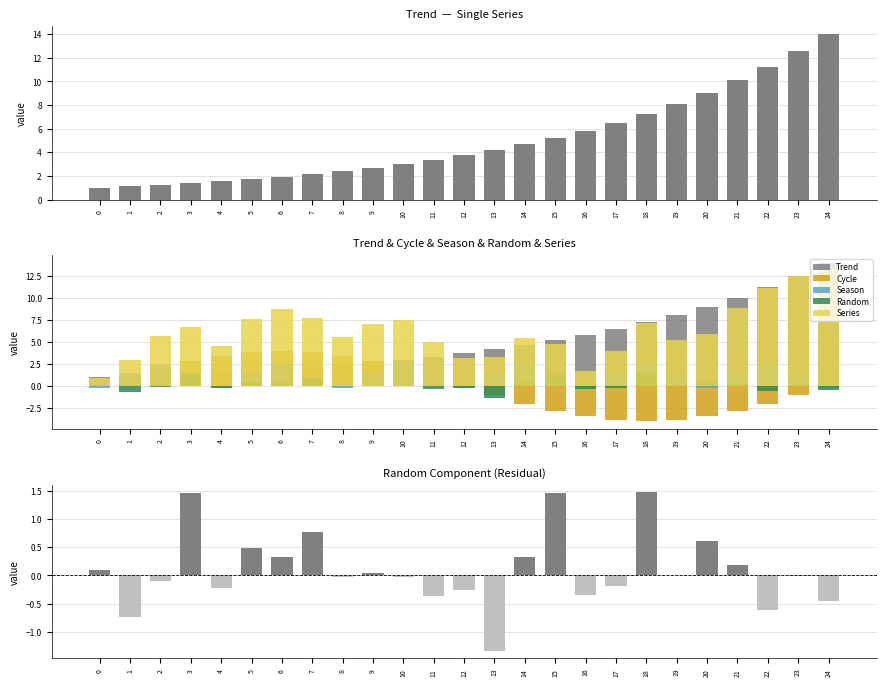

At which label is Series closest to 7?

9